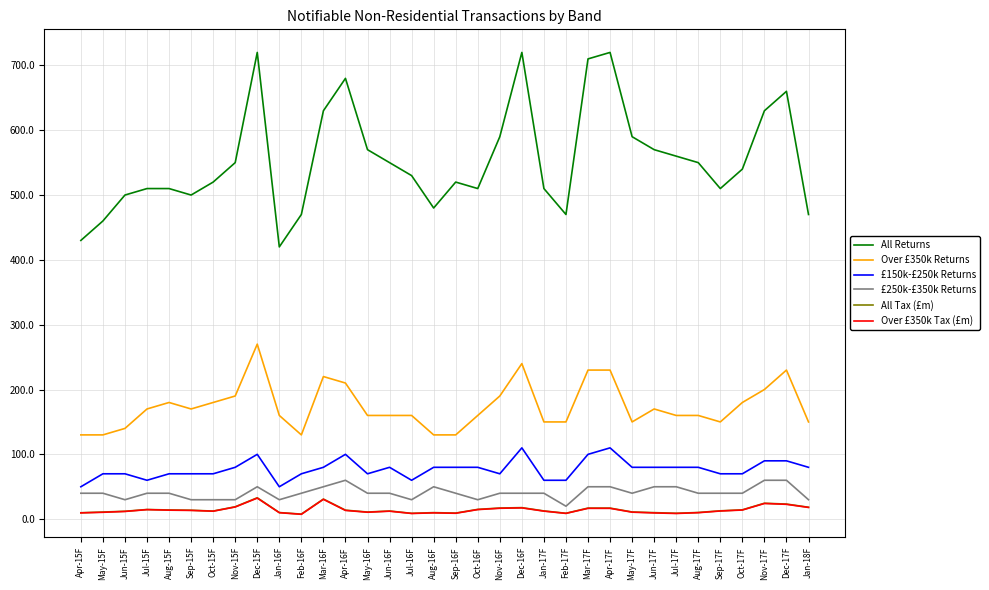

How many series are shown in this chart?

6